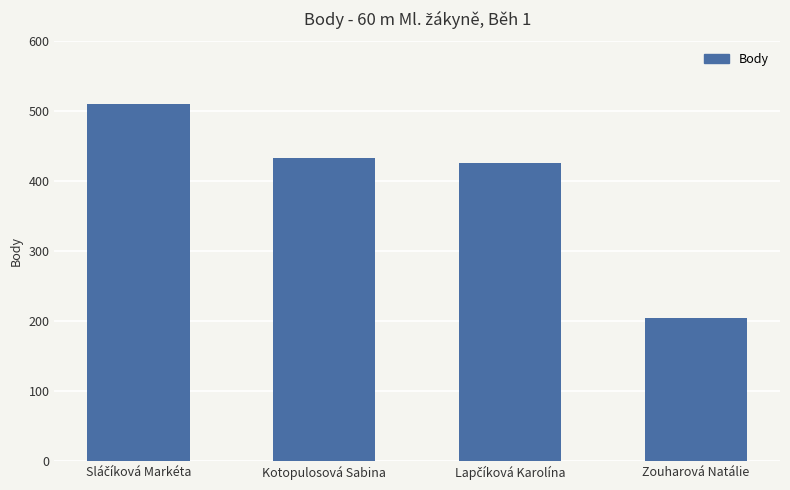

True or false: the data shows 74 at Zouharová Natálie.

False